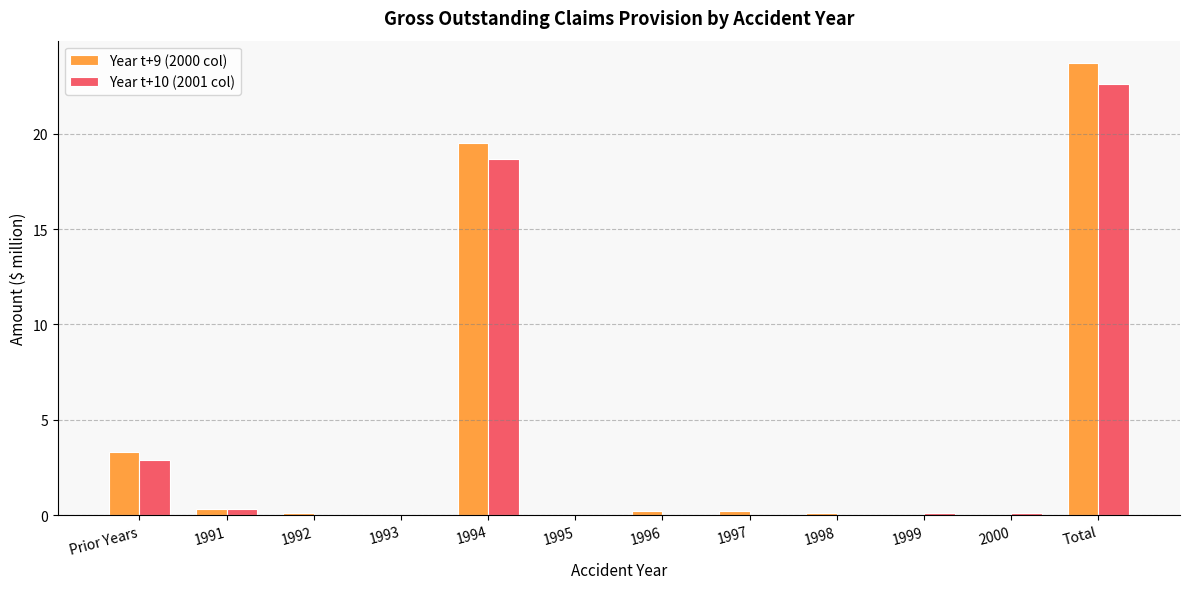

At which label does Year t+10 (2001 col) reach its peak?

Total